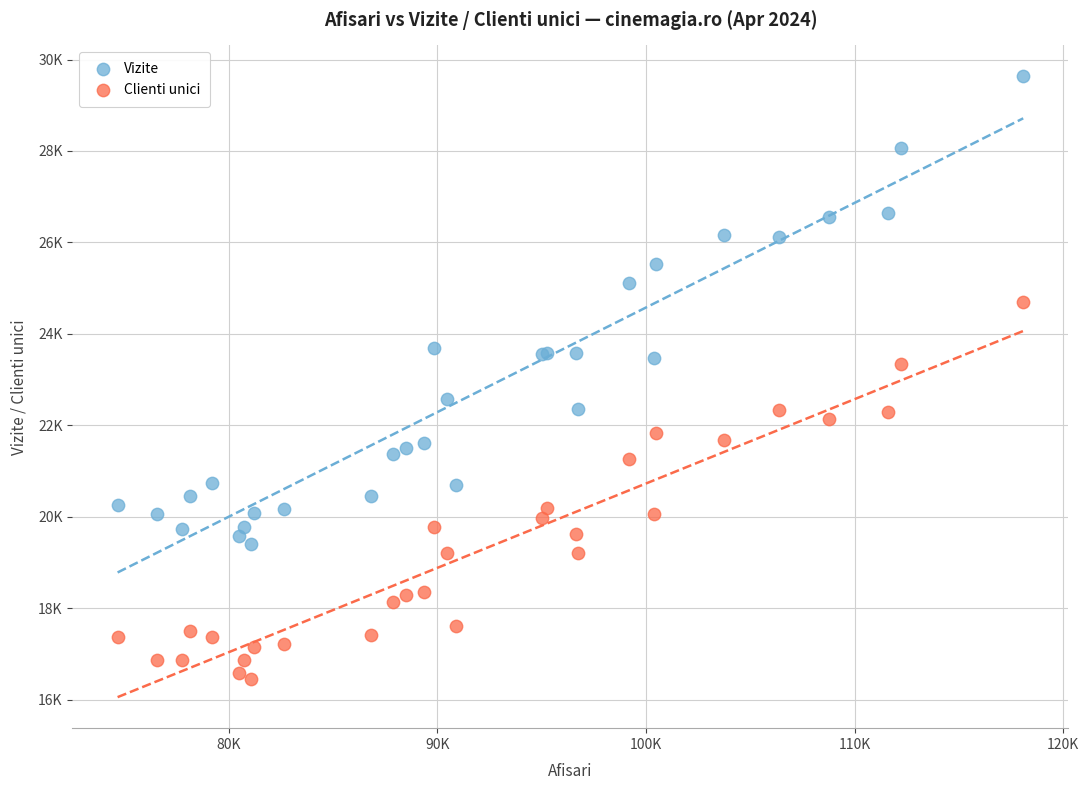

Which series contains the highest Y value?

Vizite